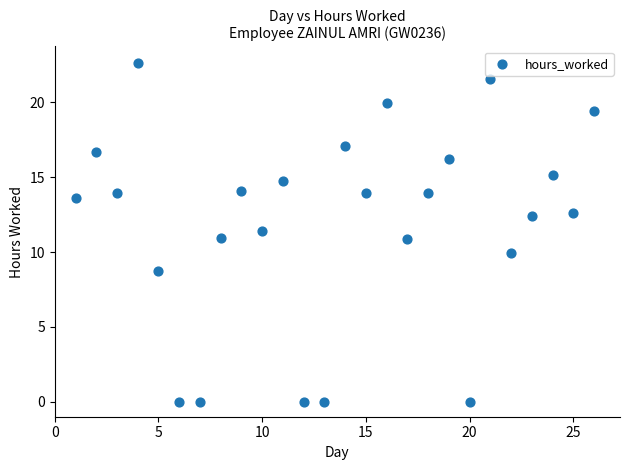

What is the range of X values (max minus min)?

25.0